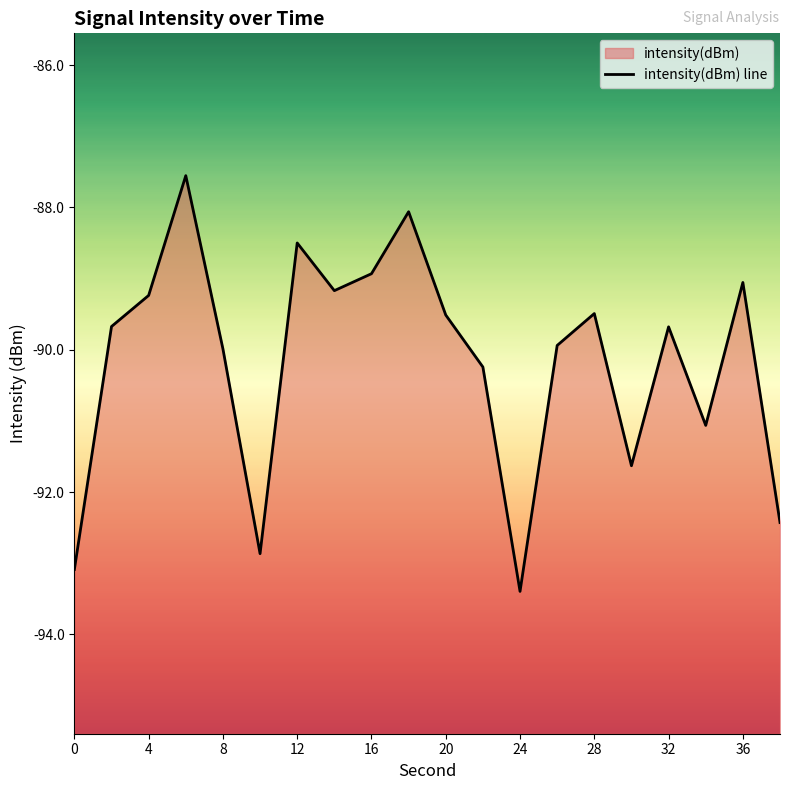

What is the maximum value shown in the chart?

-87.6